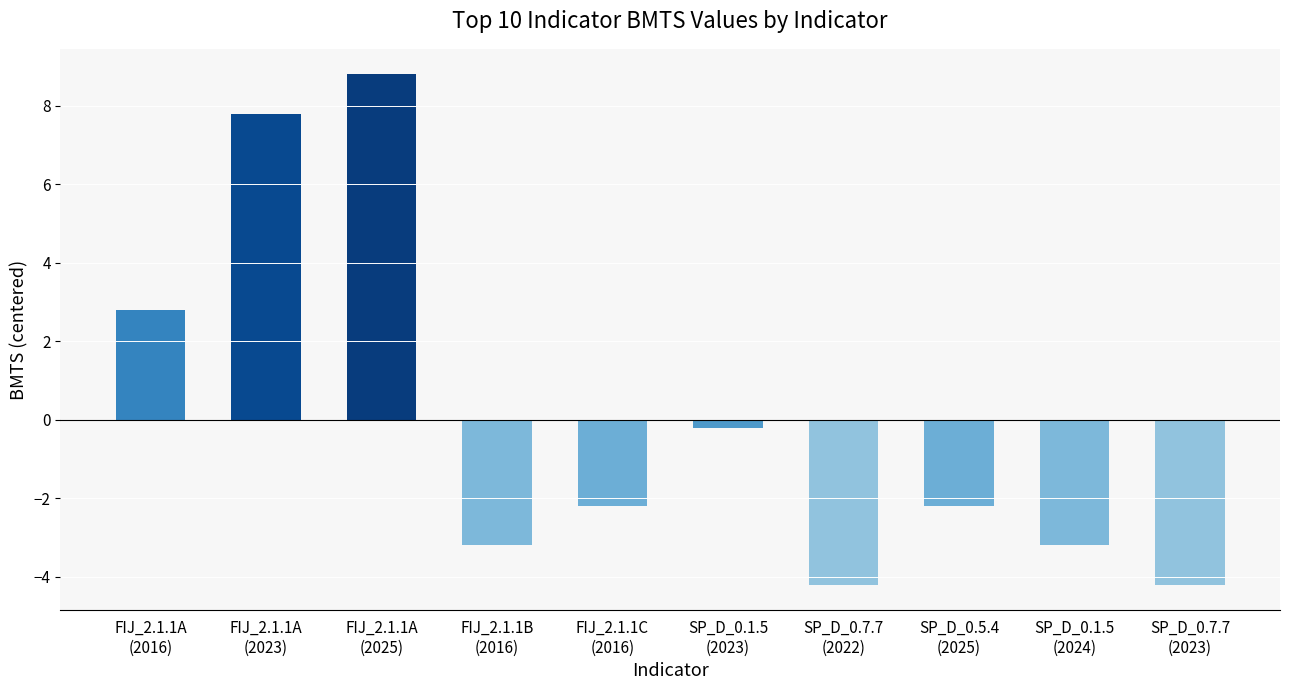

What is the greatest value displayed?

8.8